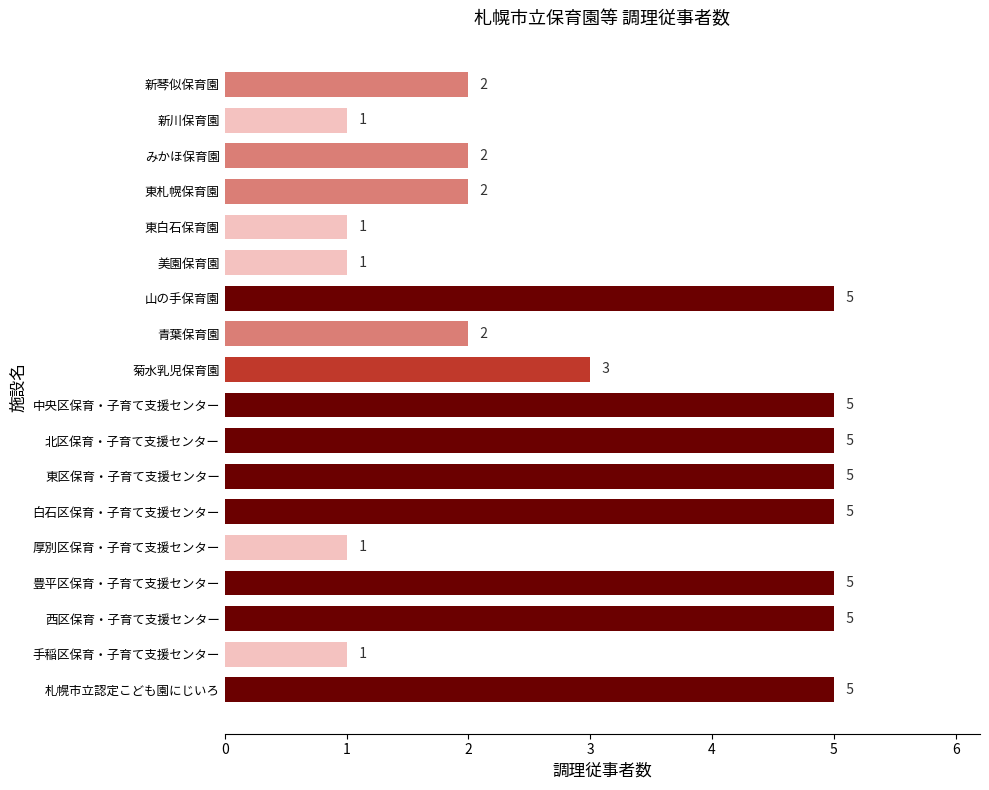

At which label is the value closest to 3?

菊水乳児保育園